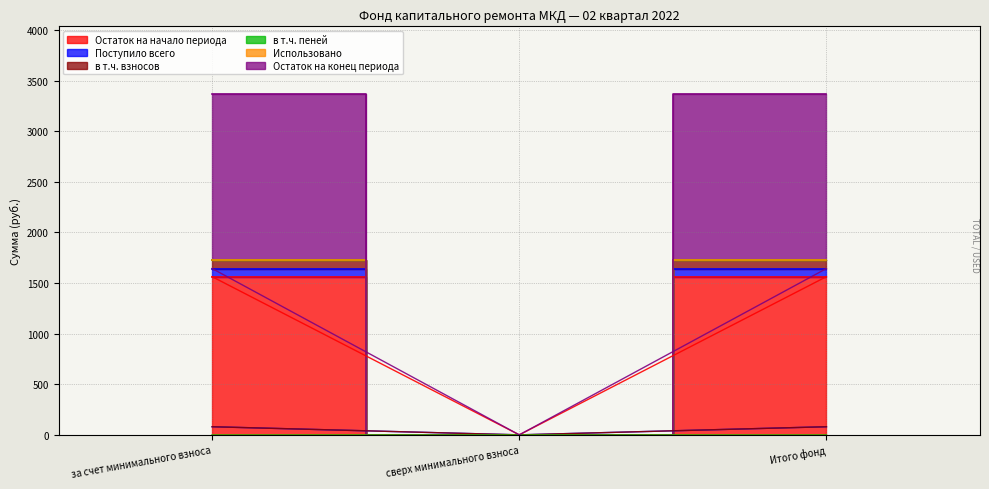

Rank the categories by Остаток на начало периода value from lowest to highest.

сверх минимального взноса, за счет минимального взноса, Итого фонд